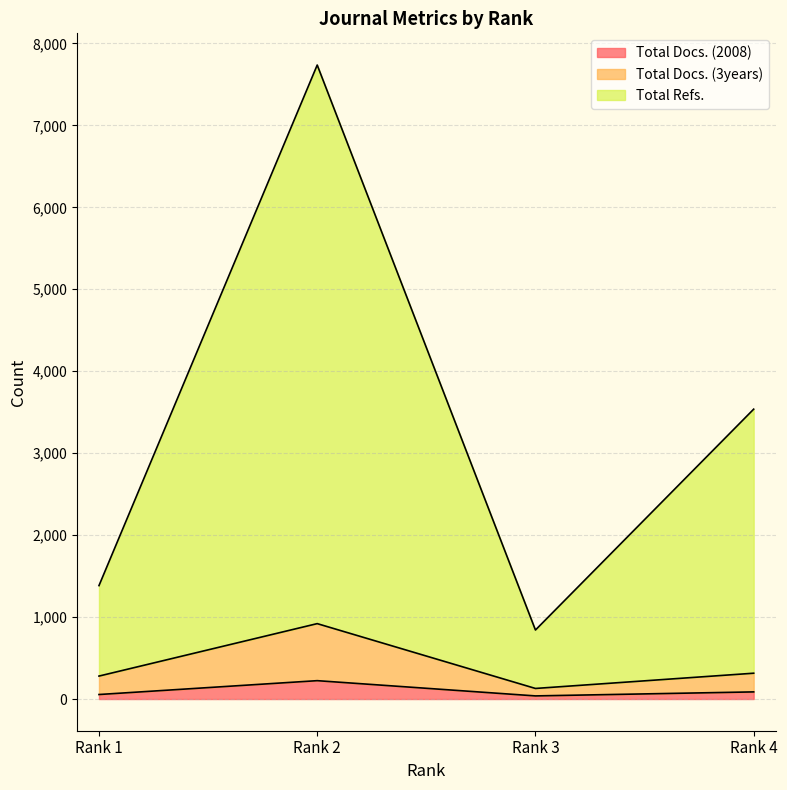

Reading right to left, extract all data points from this chart.

Total Docs. (2008): Rank 4=87	Rank 3=38	Rank 2=224	Rank 1=55
Total Docs. (3years): Rank 4=315	Rank 3=129	Rank 2=920	Rank 1=280
Total Refs.: Rank 4=3537	Rank 3=842	Rank 2=7736	Rank 1=1384